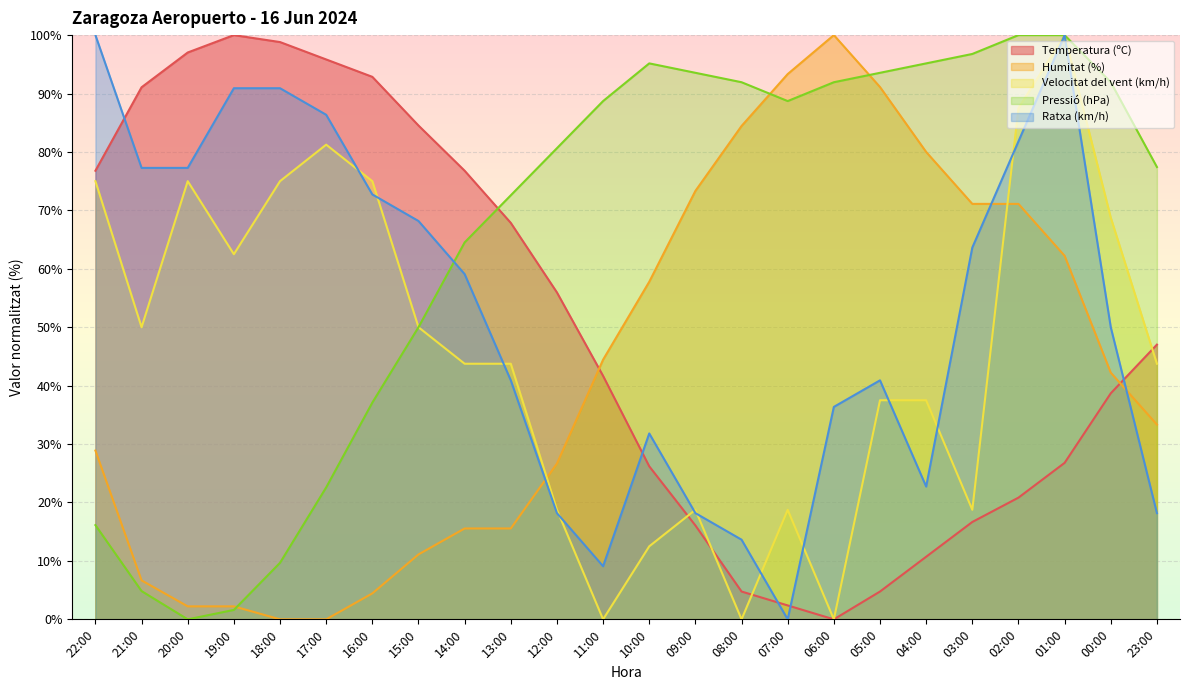

The Pressió (hPa) series shows 37.1 at 16:00. True or false?

True